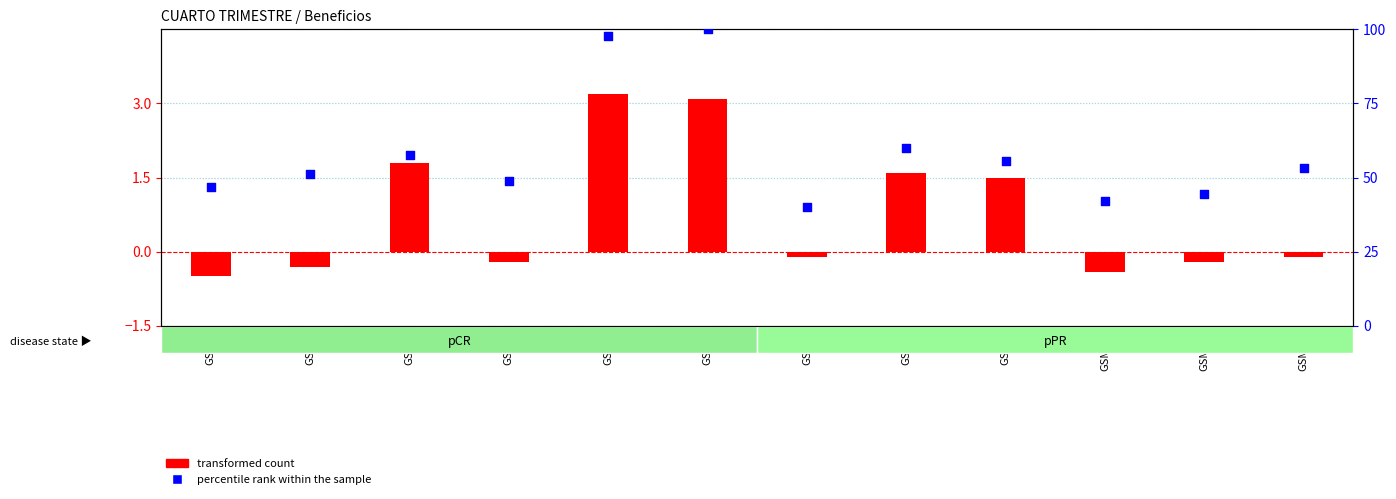

What is the total value across all series at GSM9?

57.1